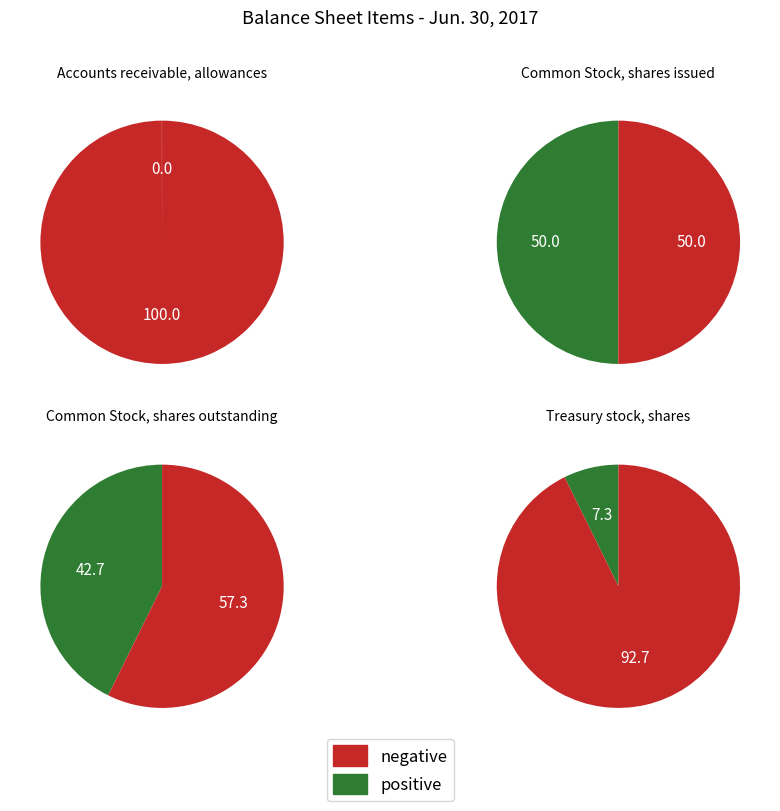

What is the change in value from Common Stock, shares outstanding to Treasury stock, shares?

-3741910